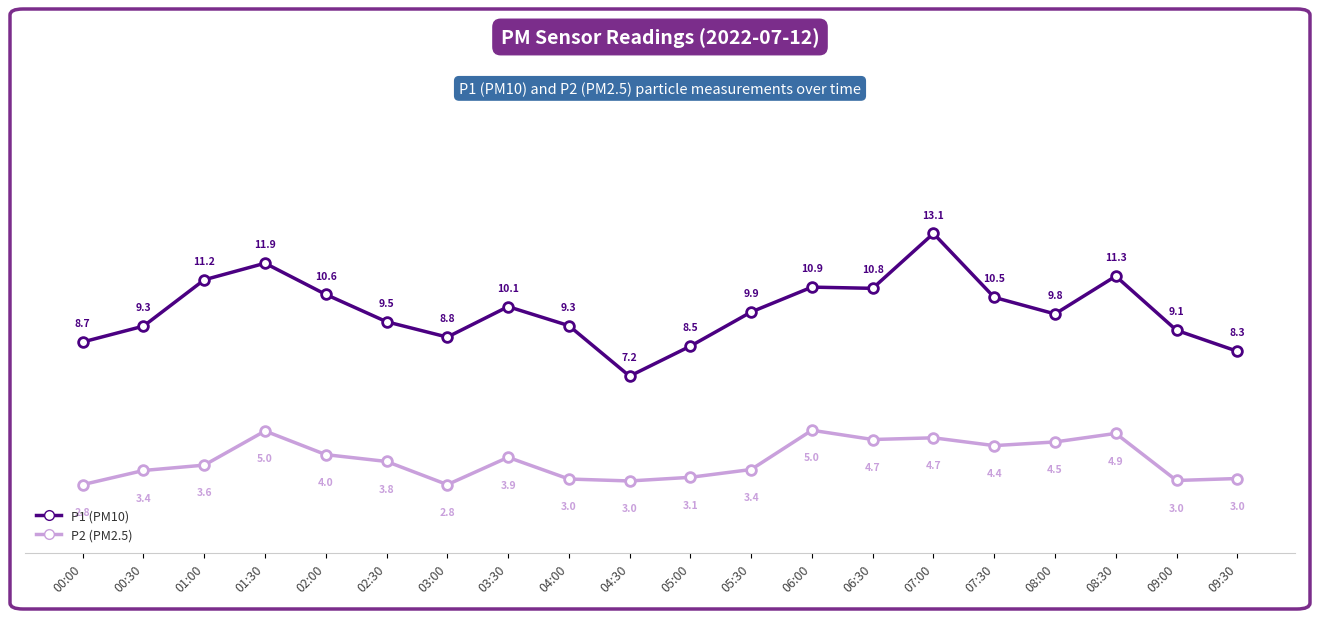

At which category is the sum across all series the highest?

07:00